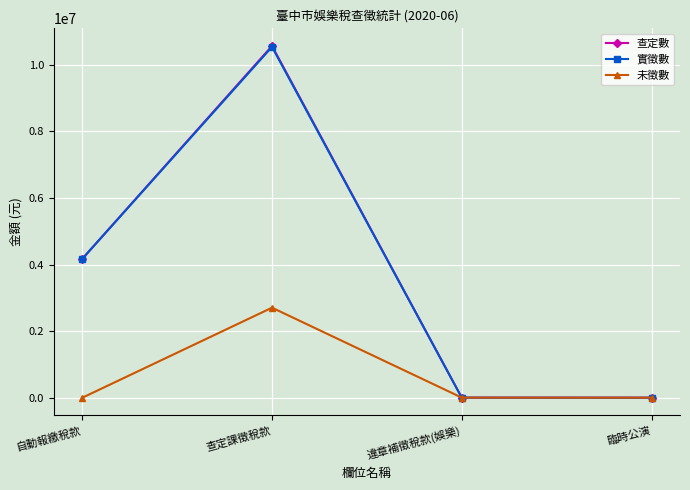

At which category is the sum across all series the highest?

查定課徵稅款